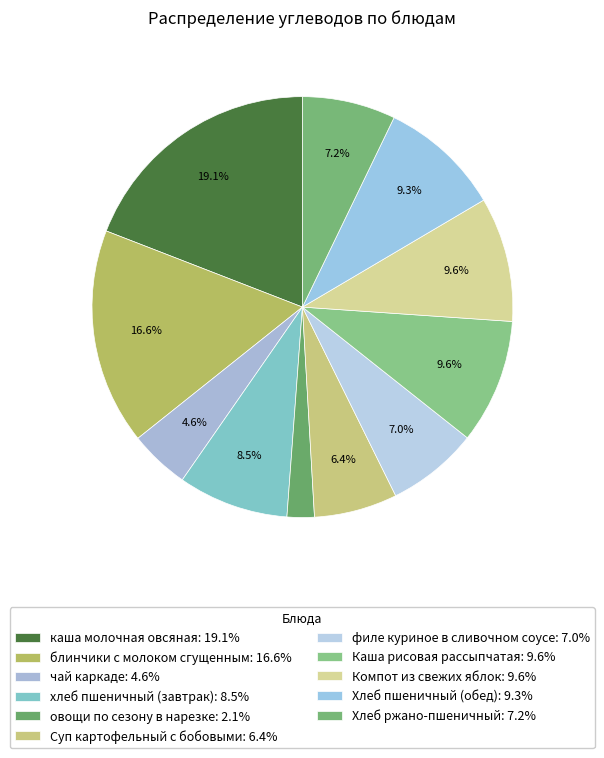

How many slices are in this pie chart?

11